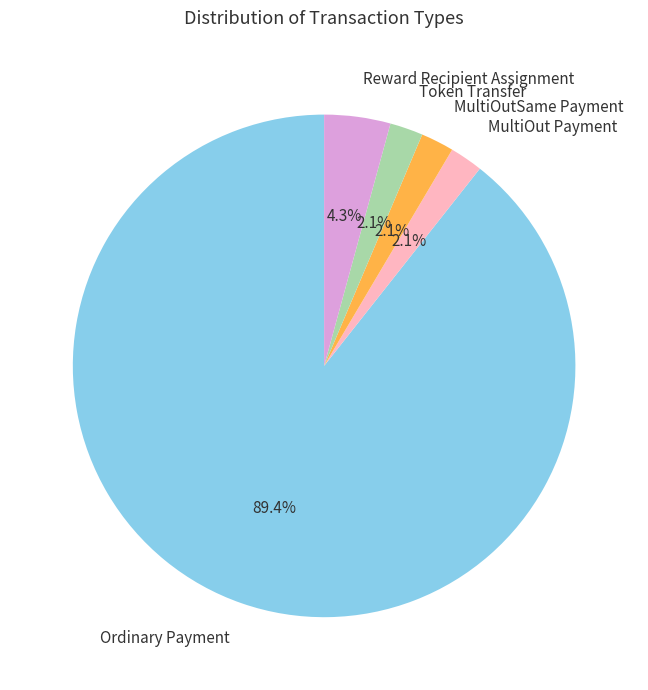

Between MultiOutSame Payment and Reward Recipient Assignment, which is larger?

Reward Recipient Assignment